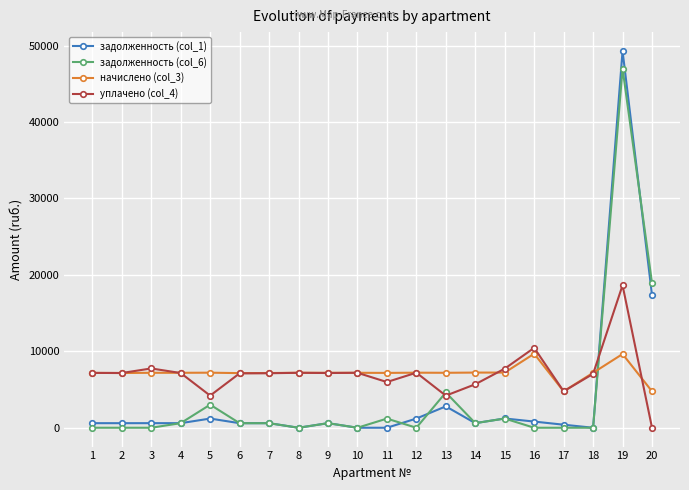

Is it true that начислено (col_3) equals 4978.8 at 12?

False